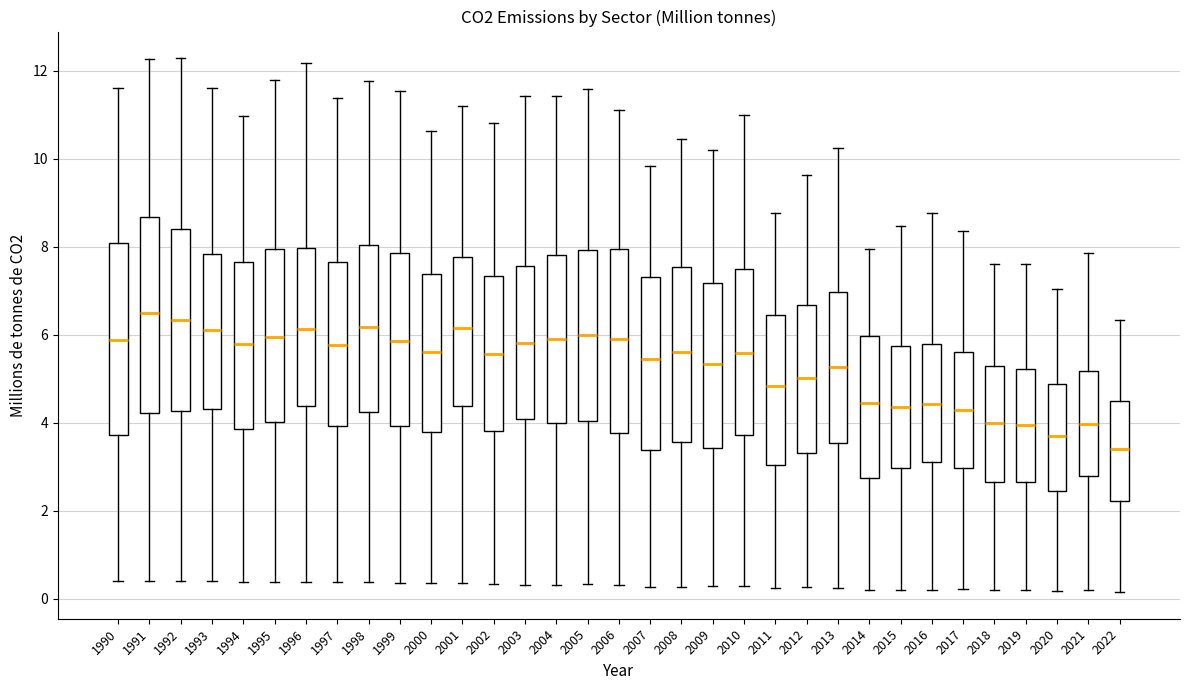

Which box's median line is the lowest?

2022